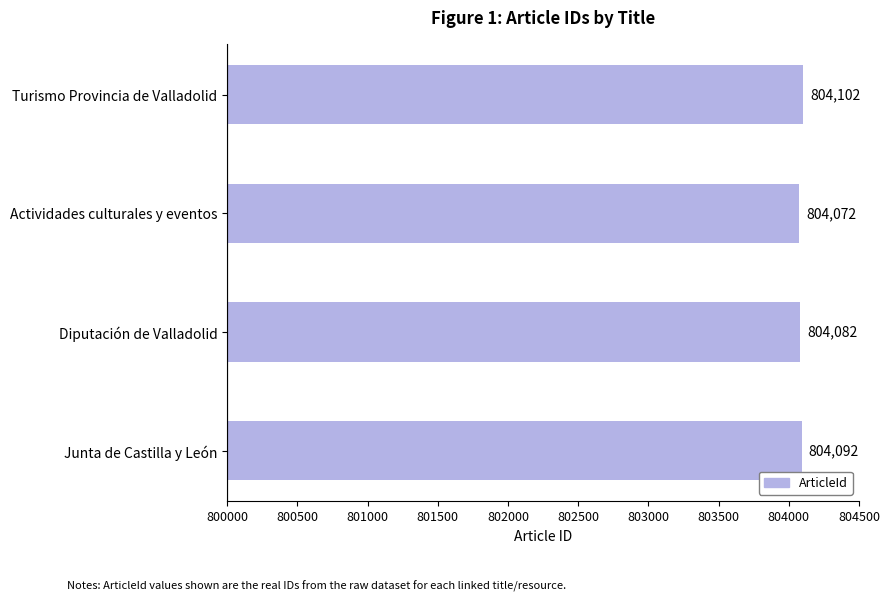

What is the change in value from Junta de Castilla y León to Actividades culturales y eventos?

-20